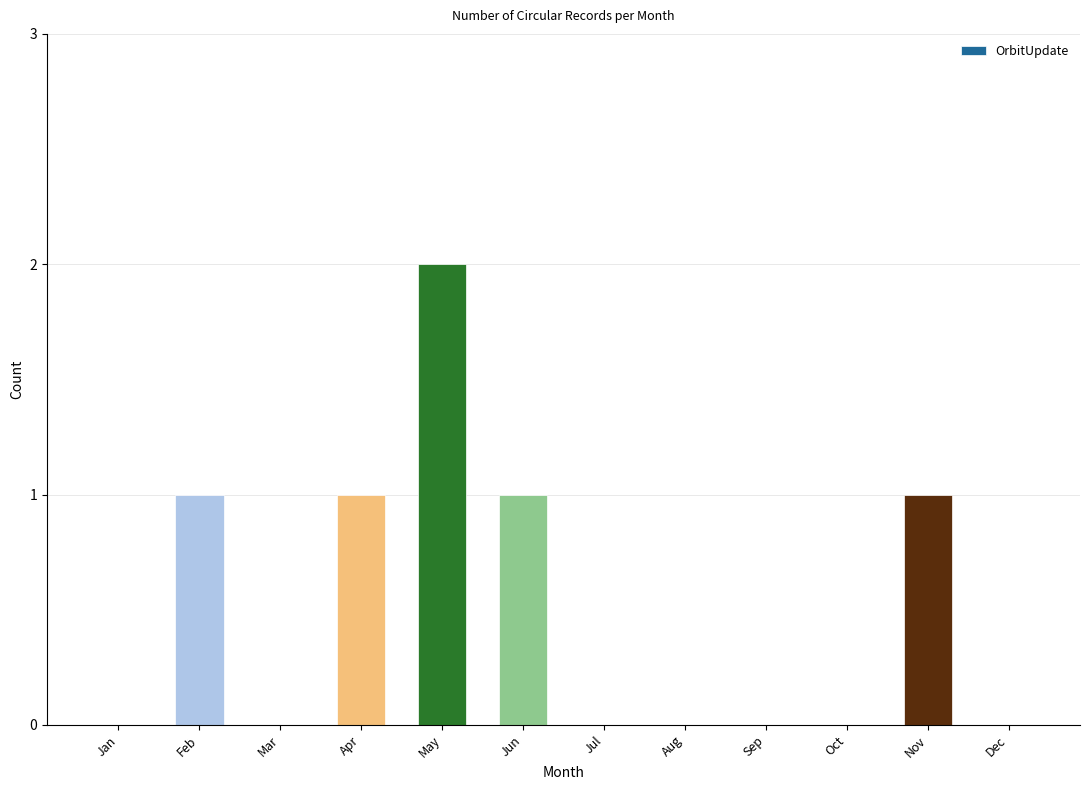

What is the maximum value shown in the chart?

2